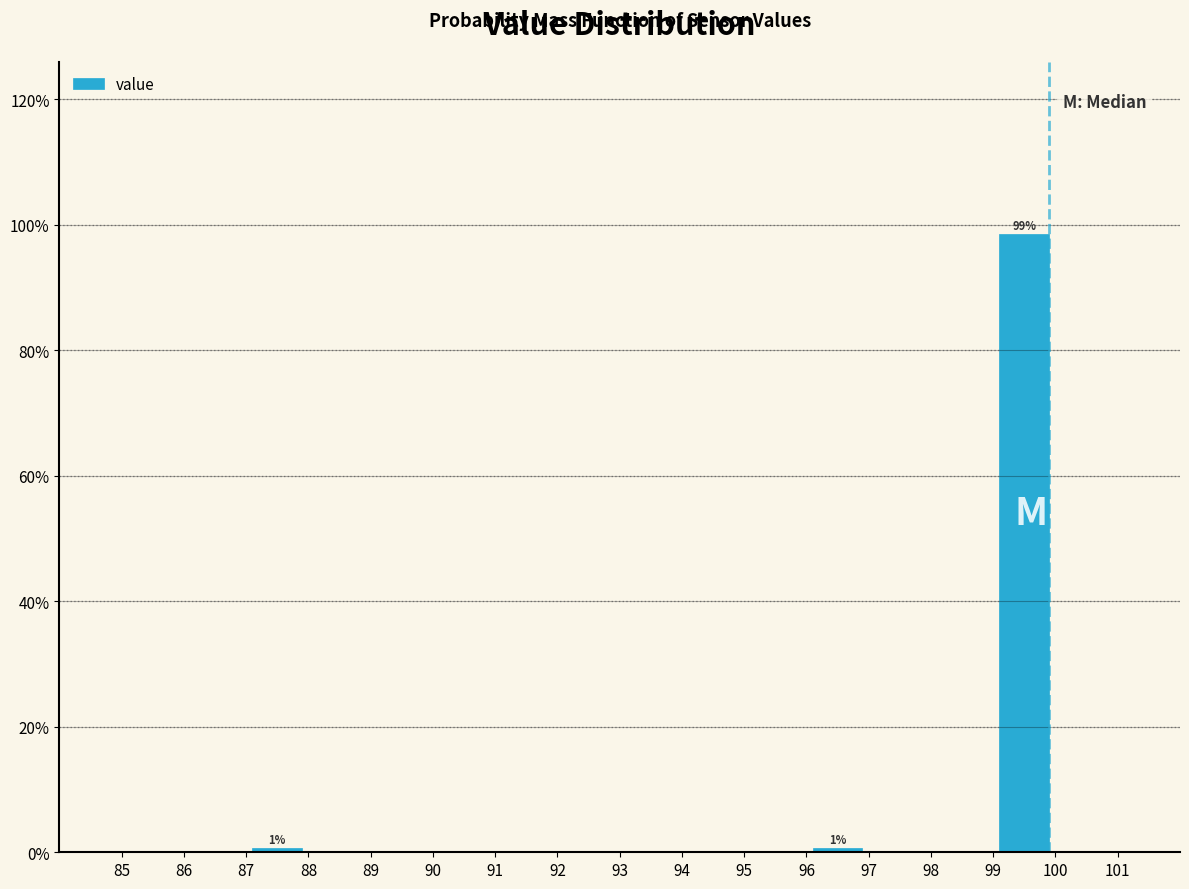

Over which range of the x-axis is the bar tallest?

99 to 100